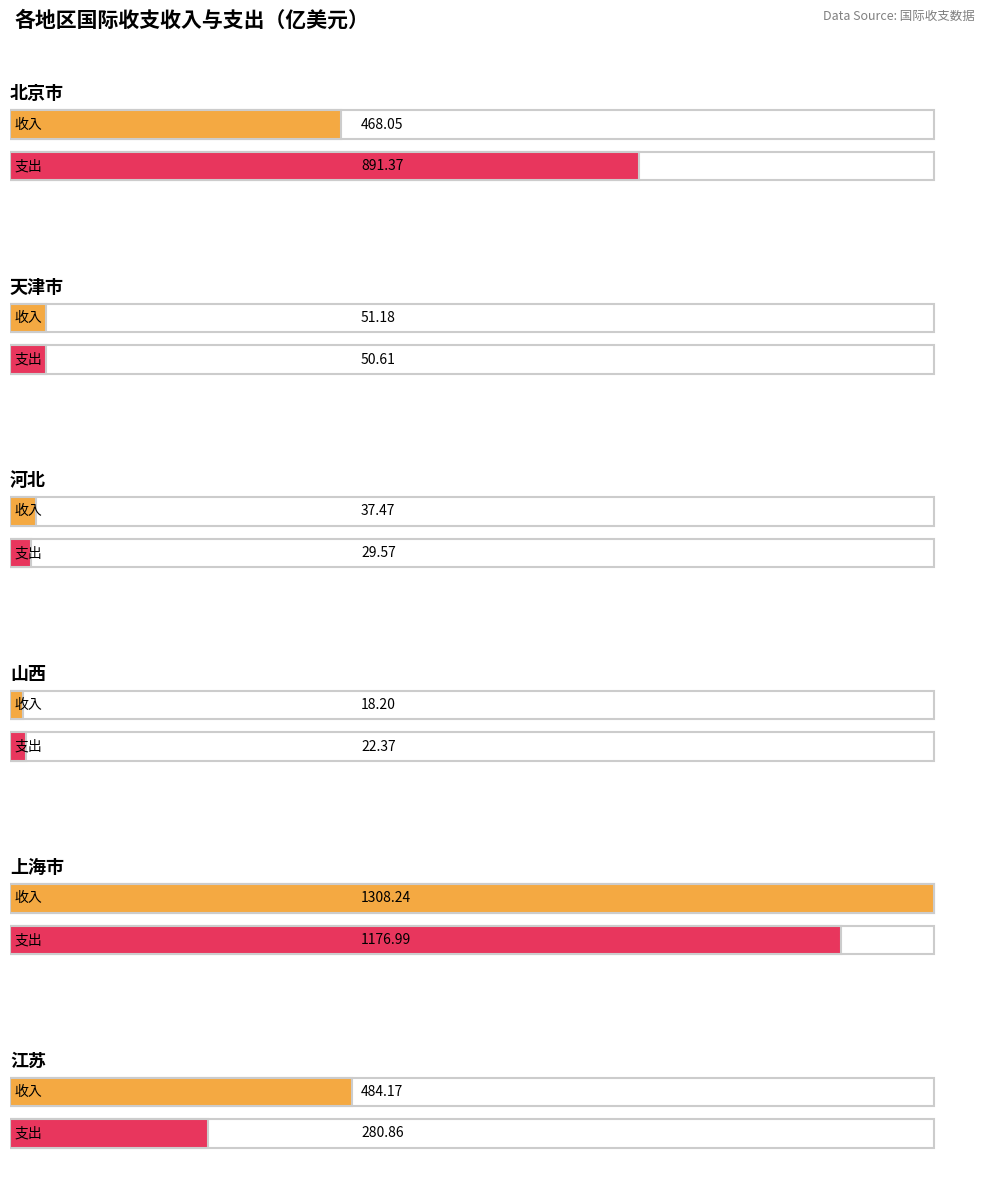

What position from the right is 上海市?

2